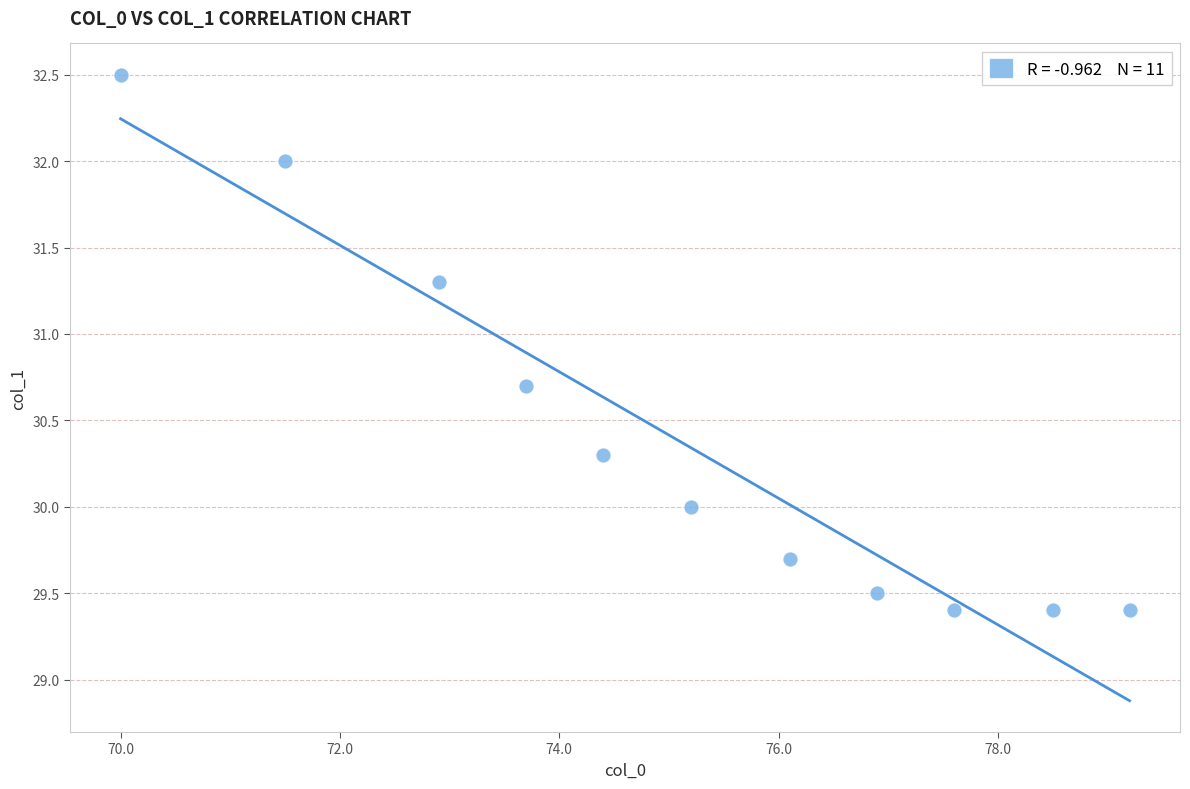

What is the average Y value?

30.4